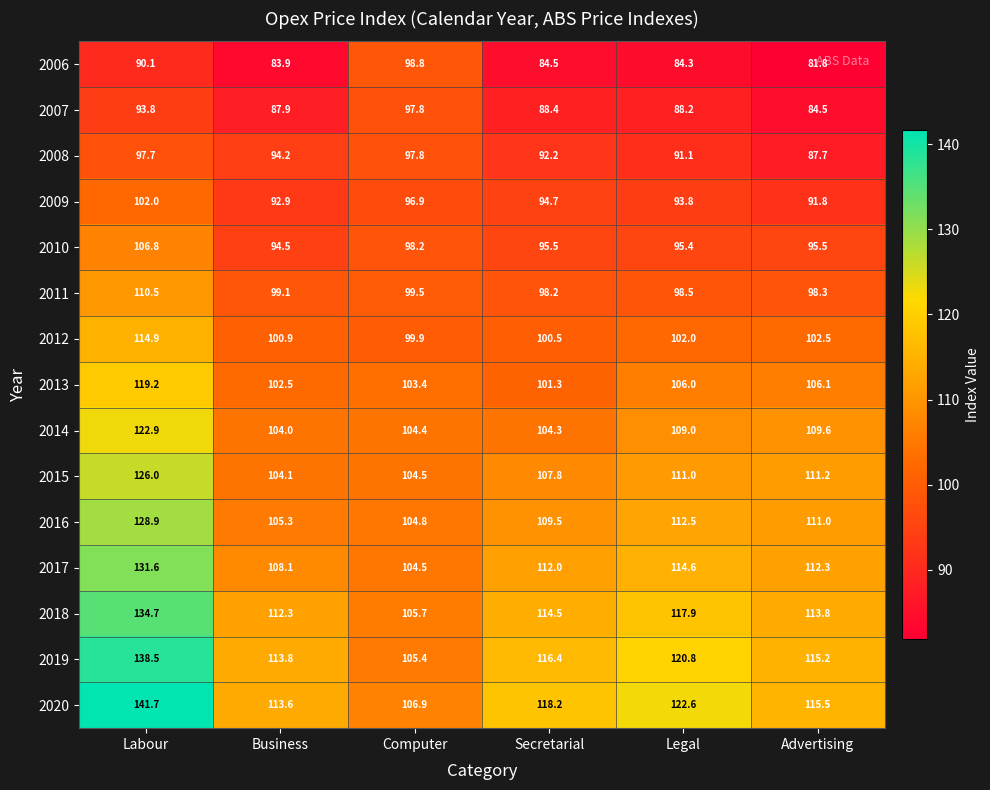

At which label does 2015 first exceed 111?

Labour